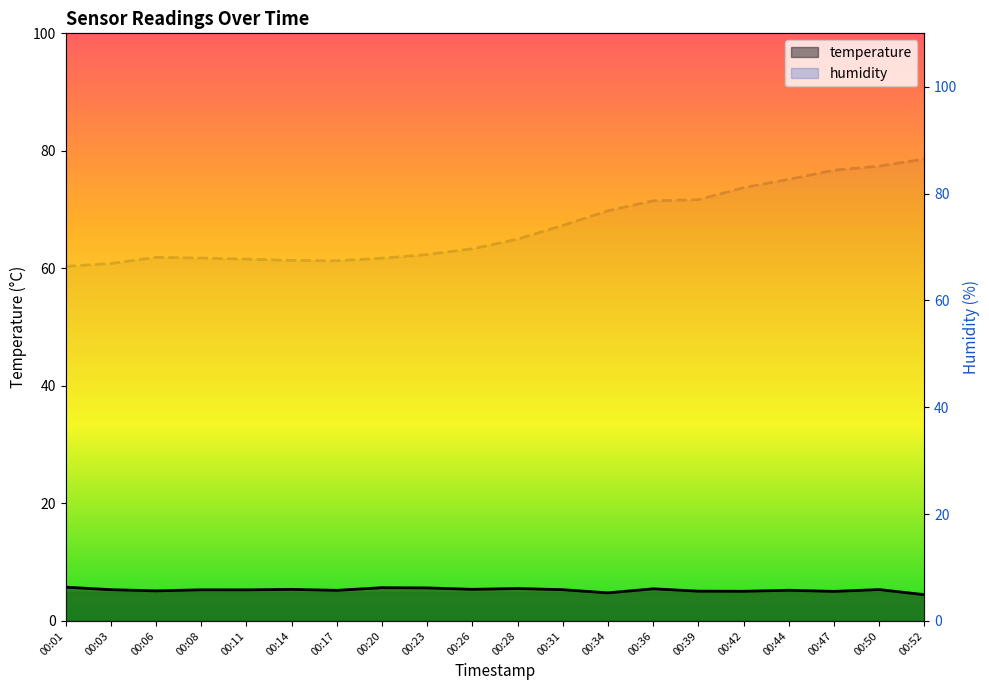

True or false: humidity and temperature cross at least once.

False